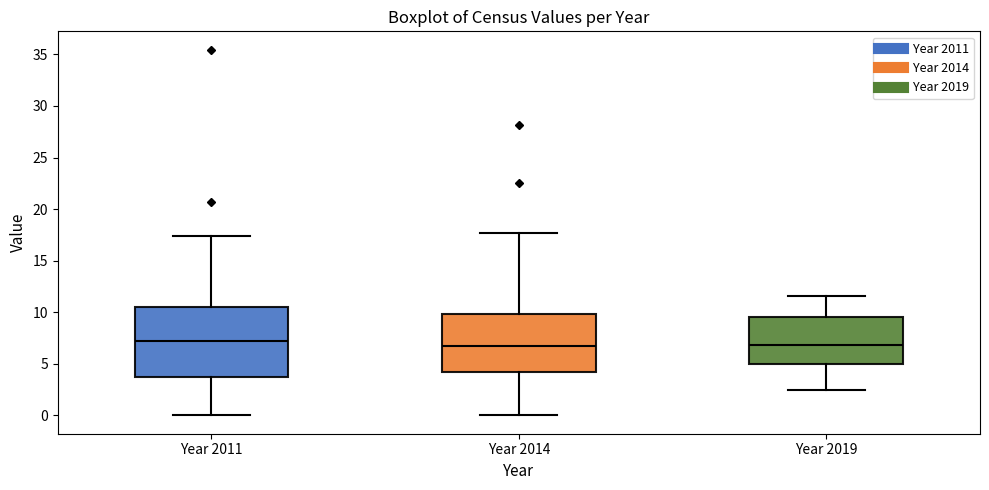

Comparing the boxes themselves (not the whiskers), which one is the tallest?

Year 2011